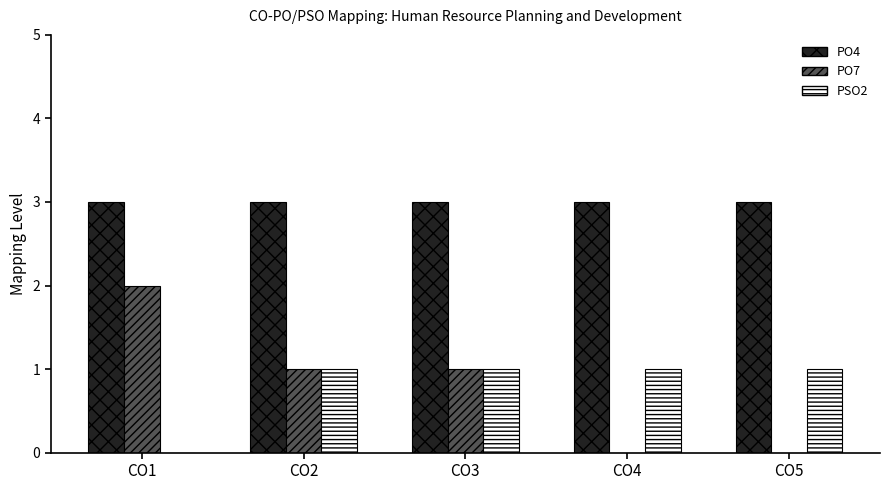

Which series has the largest total across all categories?

PO4